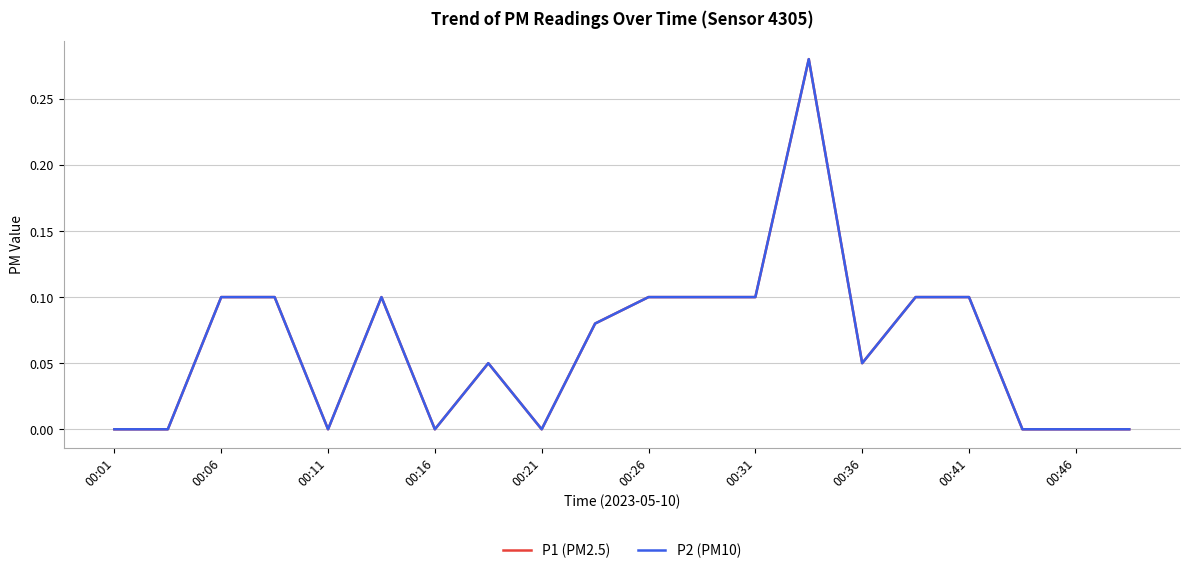

Which label corresponds to the smallest value in the chart?

00:01